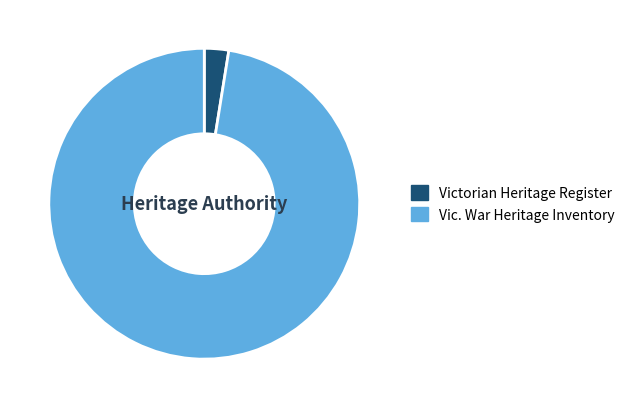

Rank the categories by value from lowest to highest.

Victorian Heritage Register, Vic. War Heritage Inventory